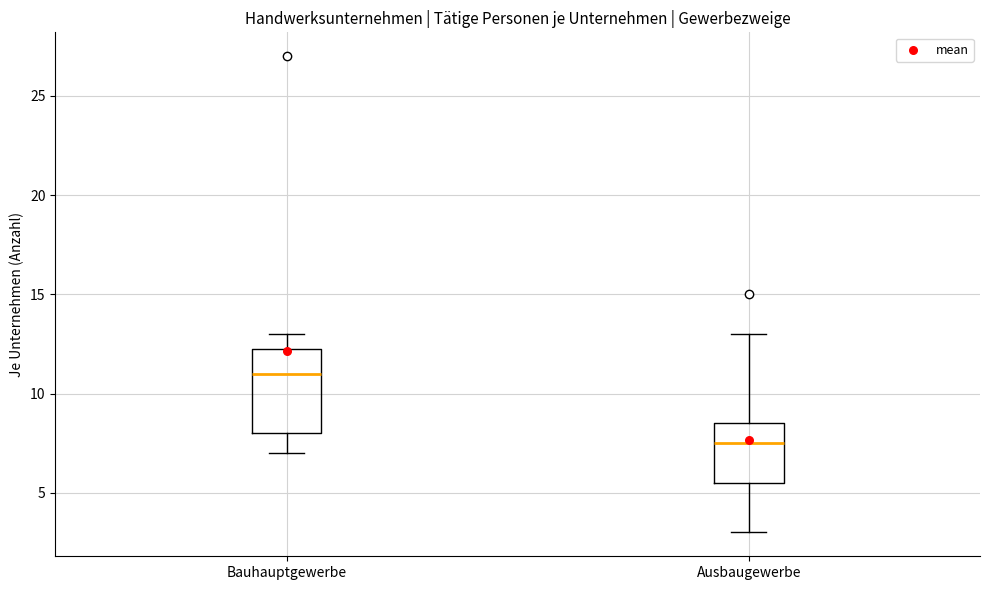

Which box's median line is the highest?

Bauhauptgewerbe